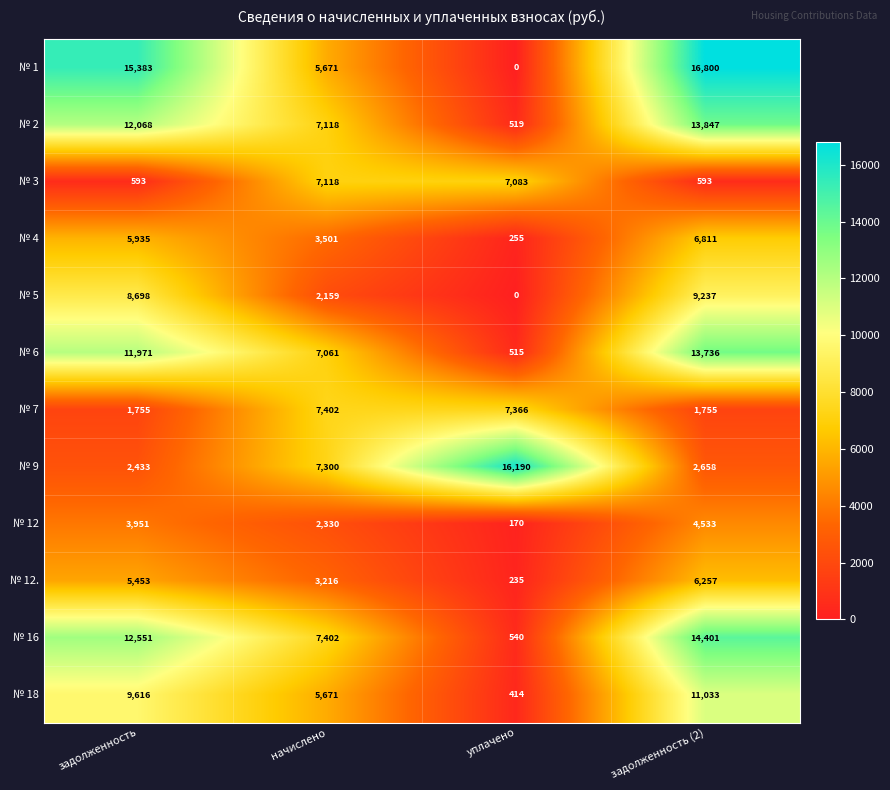

How many data points in № 6 are less than 11971?

2